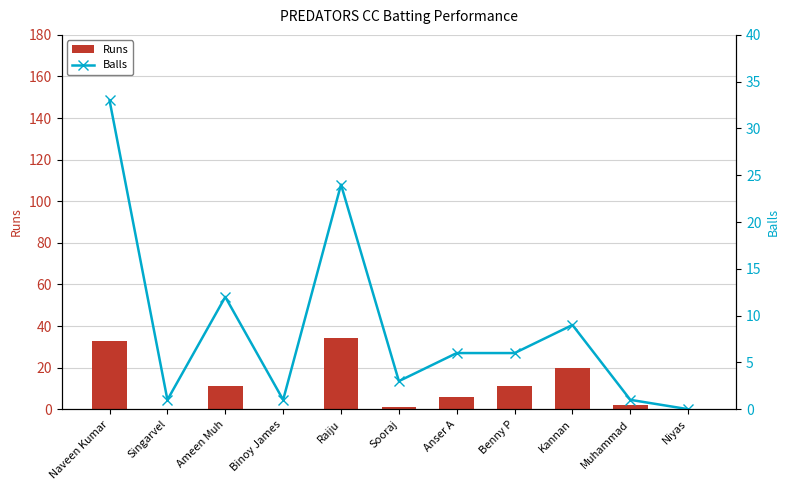

What is the value of the Balls bar at the 10th from the left?

1